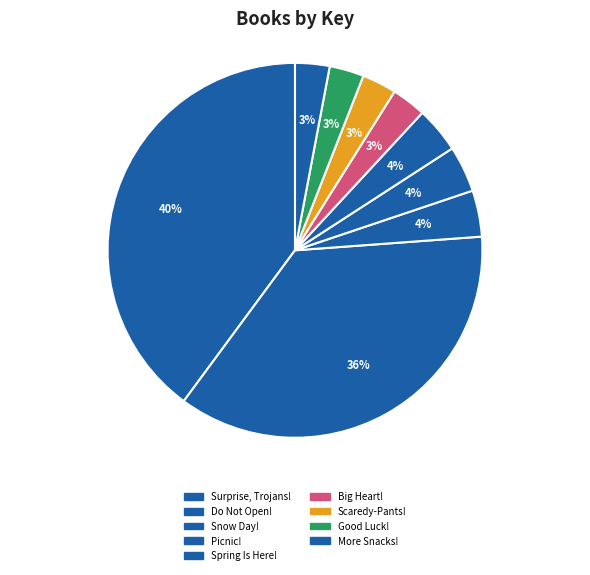

Is there any slice that represents more than half of the pie?

No